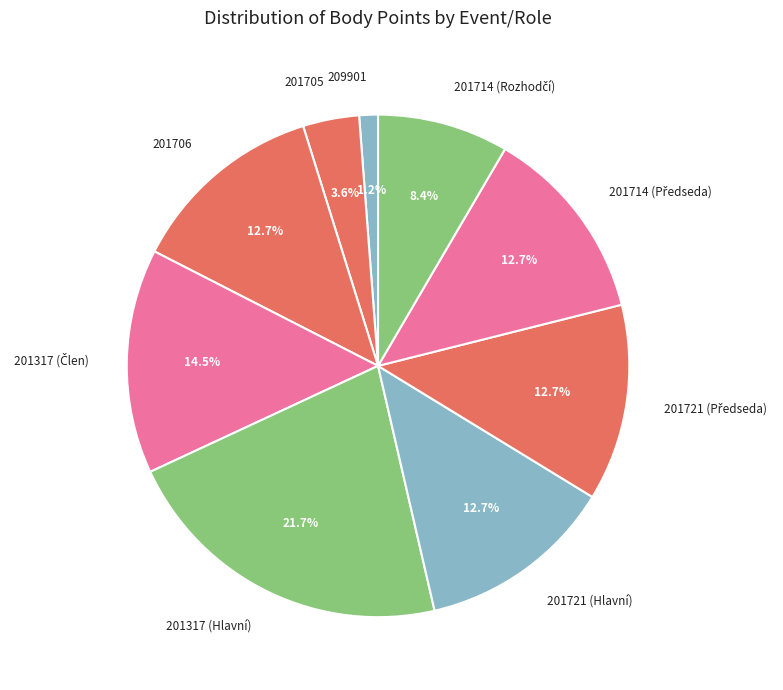

What is the total percentage of 201706 and 209901?

13.9%